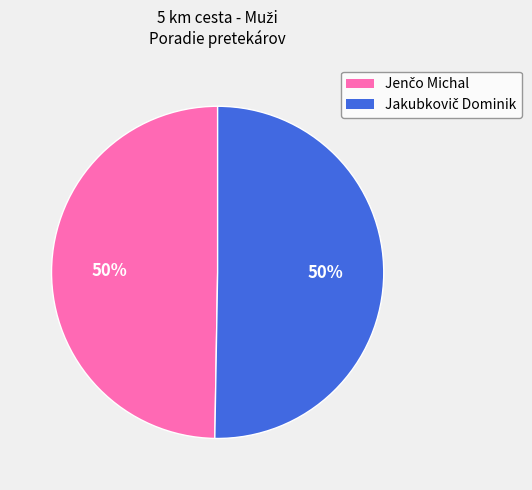

To the nearest percent, what is the average slice percentage?

50%